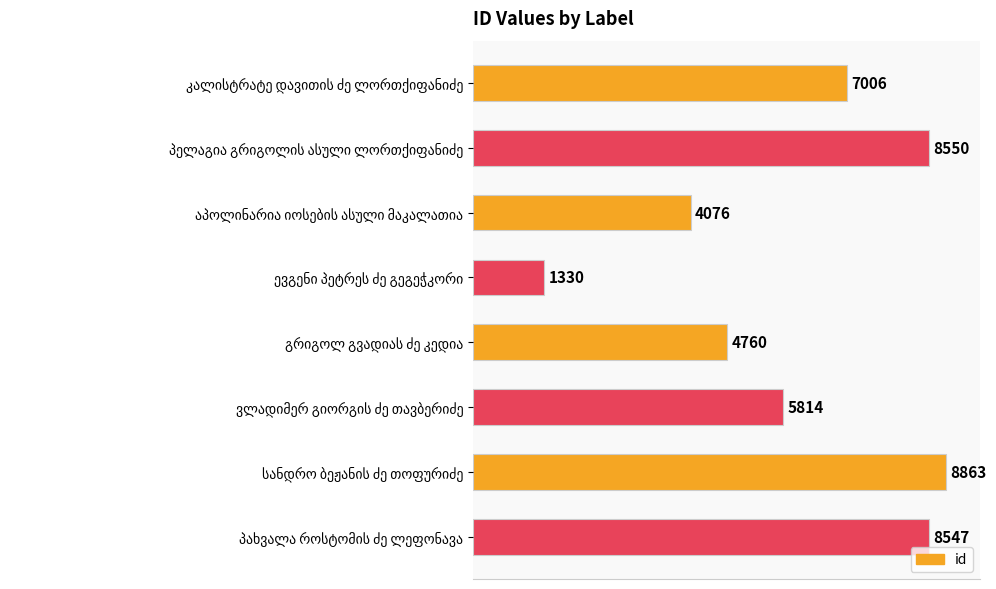

Reading bottom to top, extract all data points from this chart.

8547	8863	5814	4760	1330	4076	8550	7006